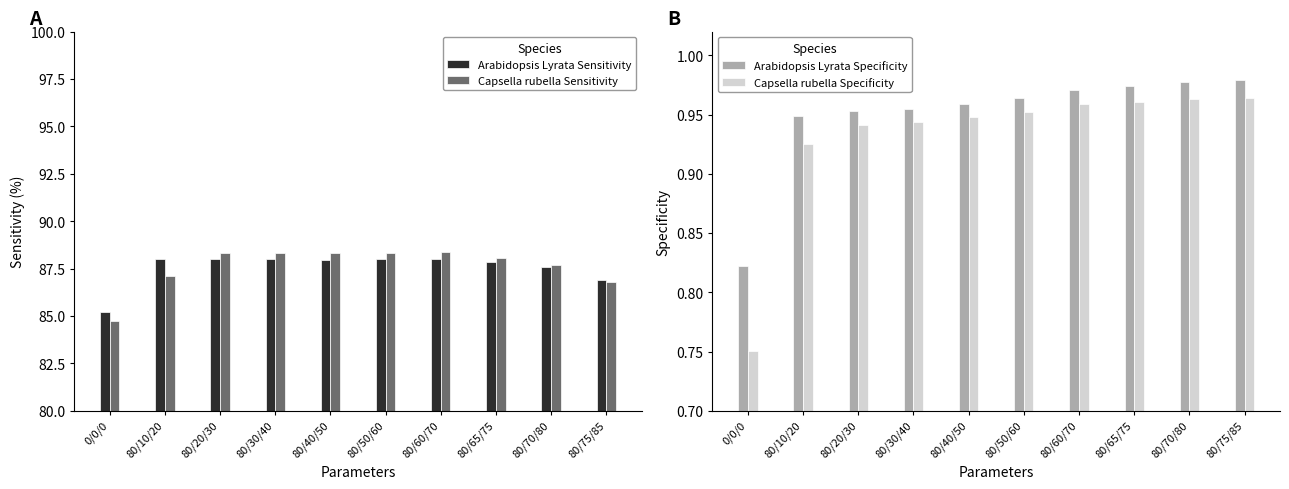

Which series changed the most between 80/40/50 and 80/75/85?

Capsella rubella Sensitivity